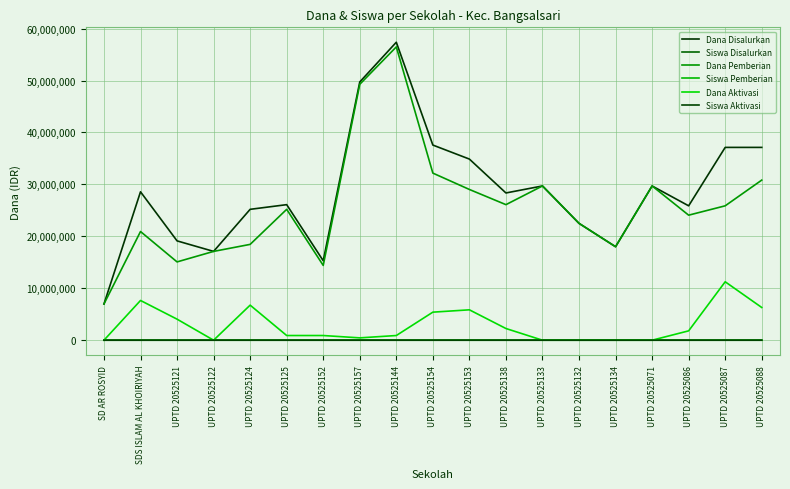

True or false: Dana Disalurkan and Dana Pemberian intersect in this chart.

False